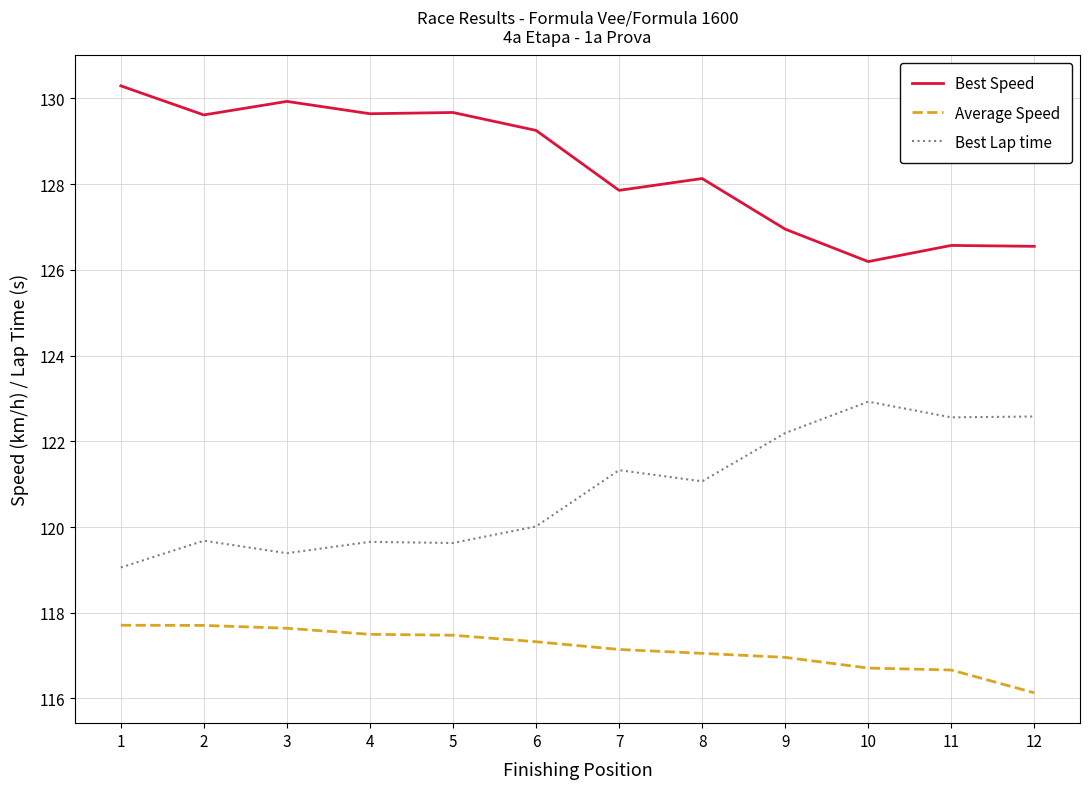

The value of Best Speed at 6 is 129.3. True or false?

True